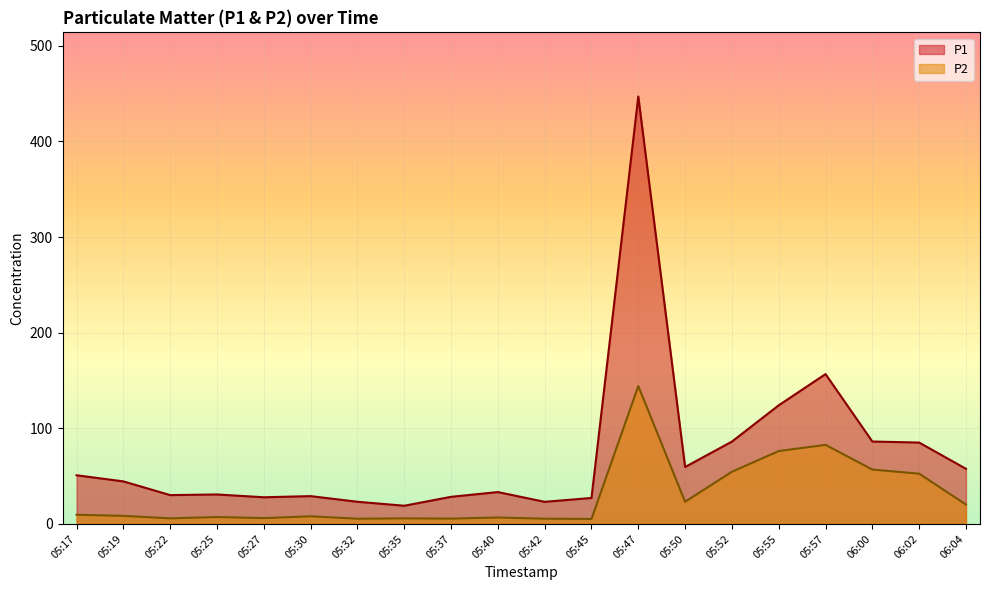

Is it true that P2 equals 206.5 at 05:47?

False